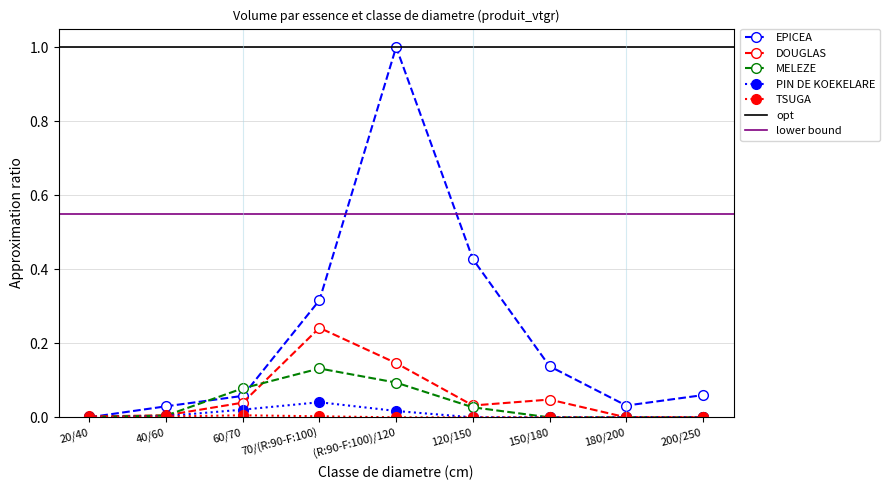

The EPICEA series shows 0.1 at 200/250. True or false?

True